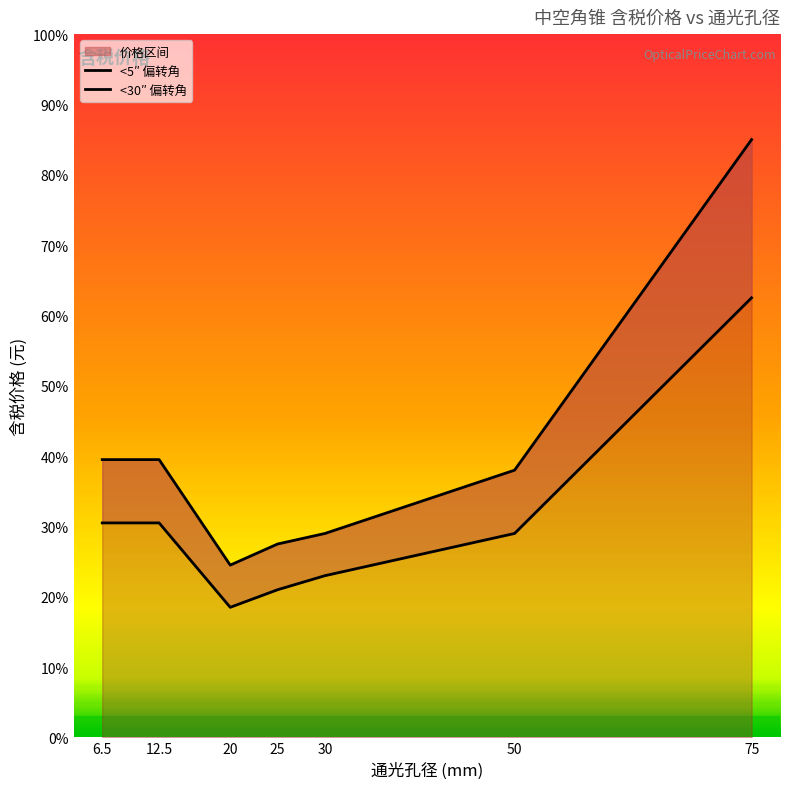

What is the average value of the <5″ 偏转角 series?

4043